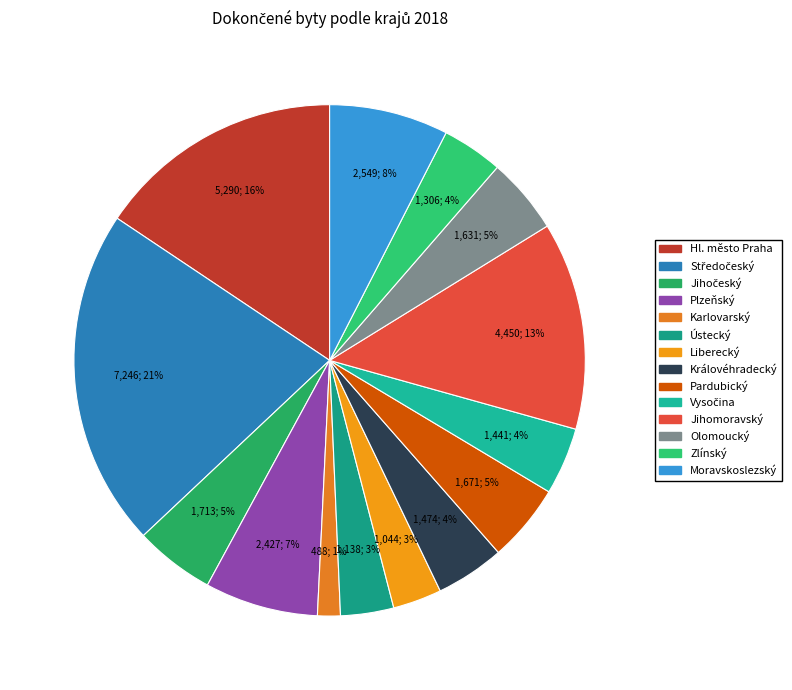

What percentage is the Moravskoslezský slice, to the nearest percent?

8%